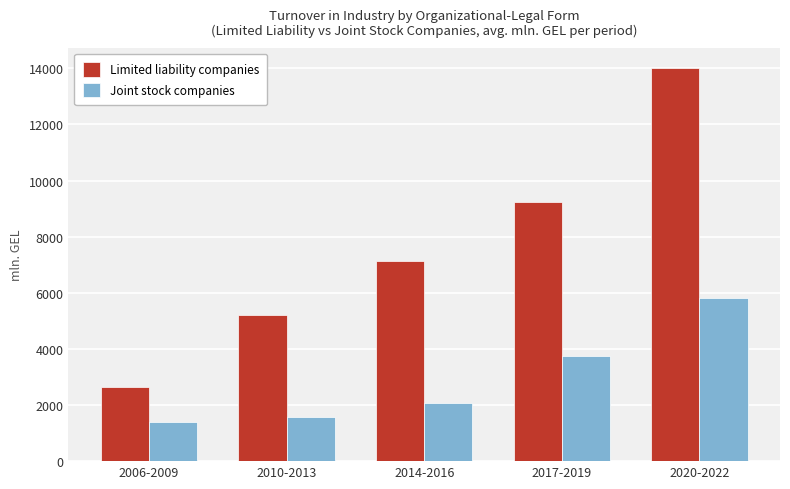

Reading right to left, what are all the values shown in this chart?

Limited liability companies: 14014.7	9252.9	7125.6	5198.0	2655.4
Joint stock companies: 5801.0	3763.6	2080.6	1561.2	1378.9